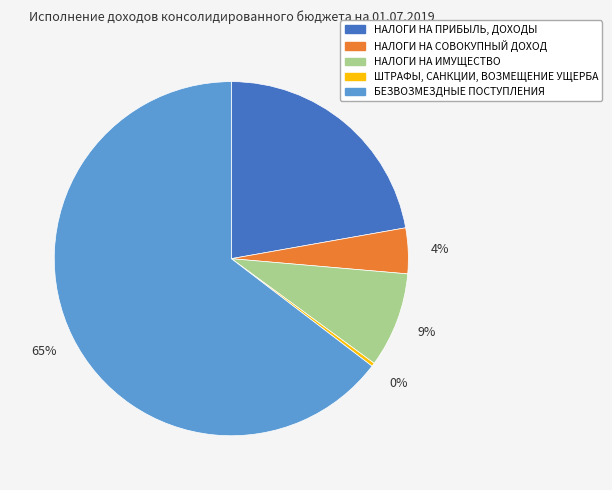

Between НАЛОГИ НА ПРИБЫЛЬ, ДОХОДЫ and БЕЗВОЗМЕЗДНЫЕ ПОСТУПЛЕНИЯ, which is larger?

БЕЗВОЗМЕЗДНЫЕ ПОСТУПЛЕНИЯ